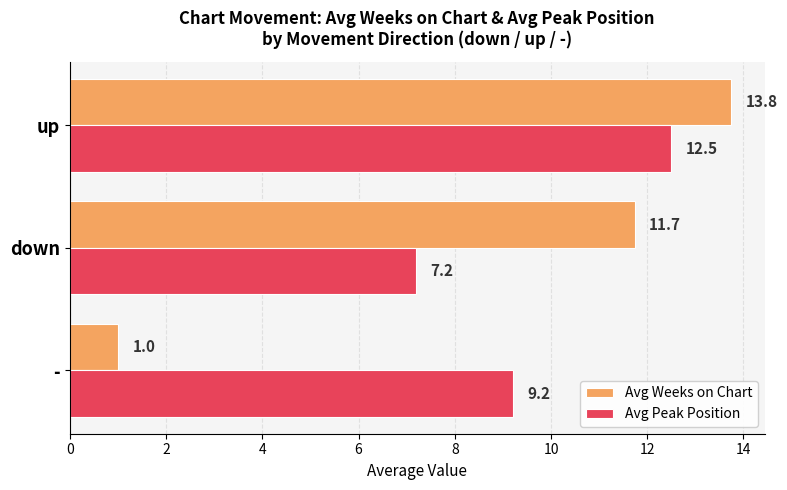

Which series has the largest total across all categories?

Avg Peak Position